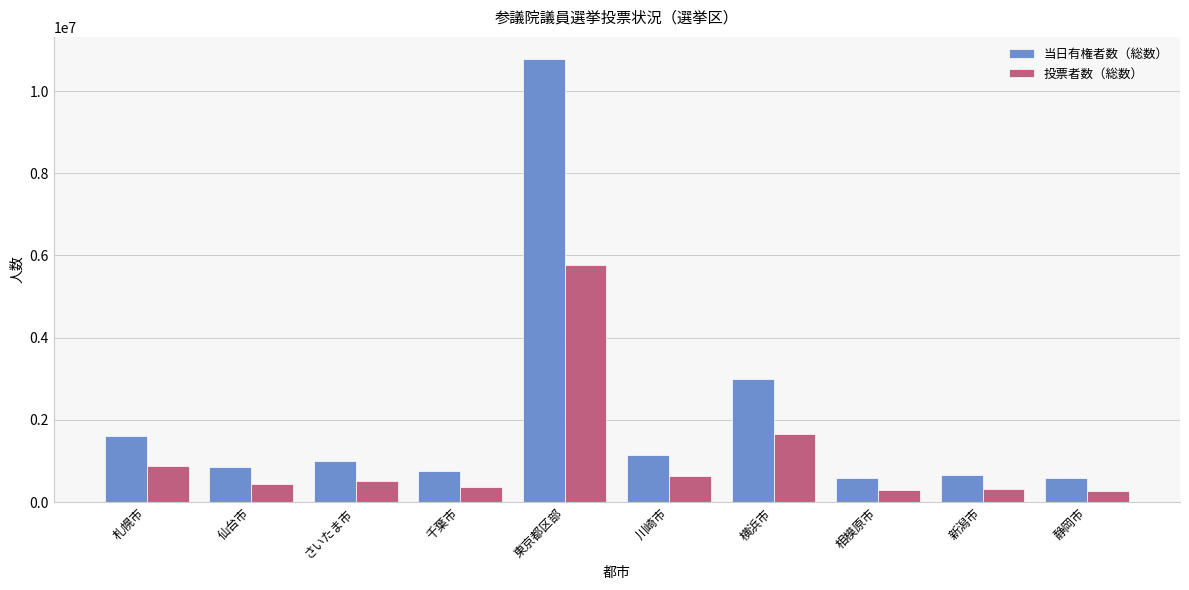

List the series in order of their overall mean, highest first.

当日有権者数（総数）, 投票者数（総数）